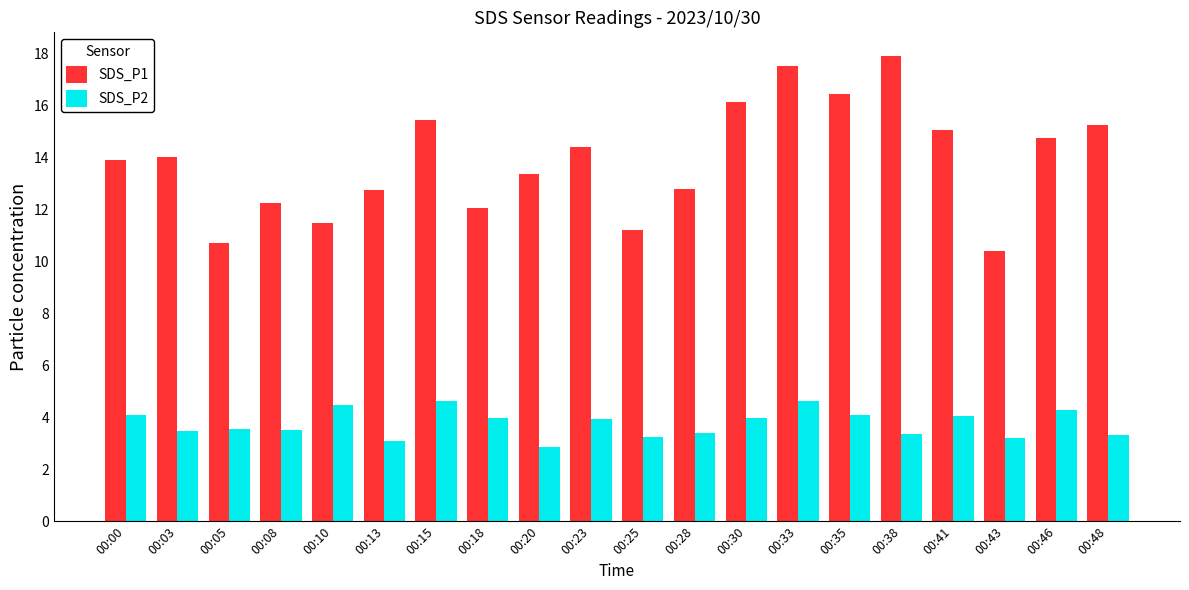

What is the sum of all SDS_P1 values?

277.6